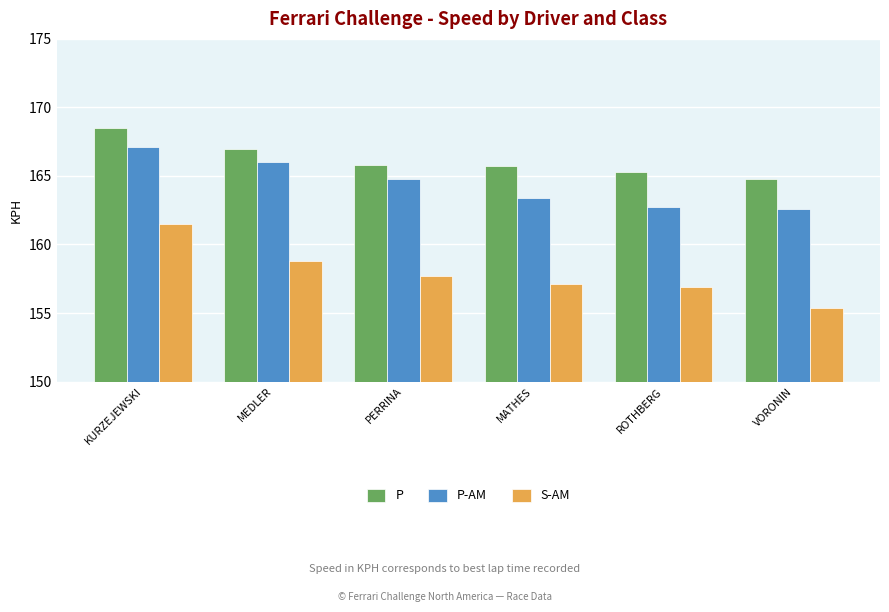

The value of S-AM at MATHES is 157.1. True or false?

True